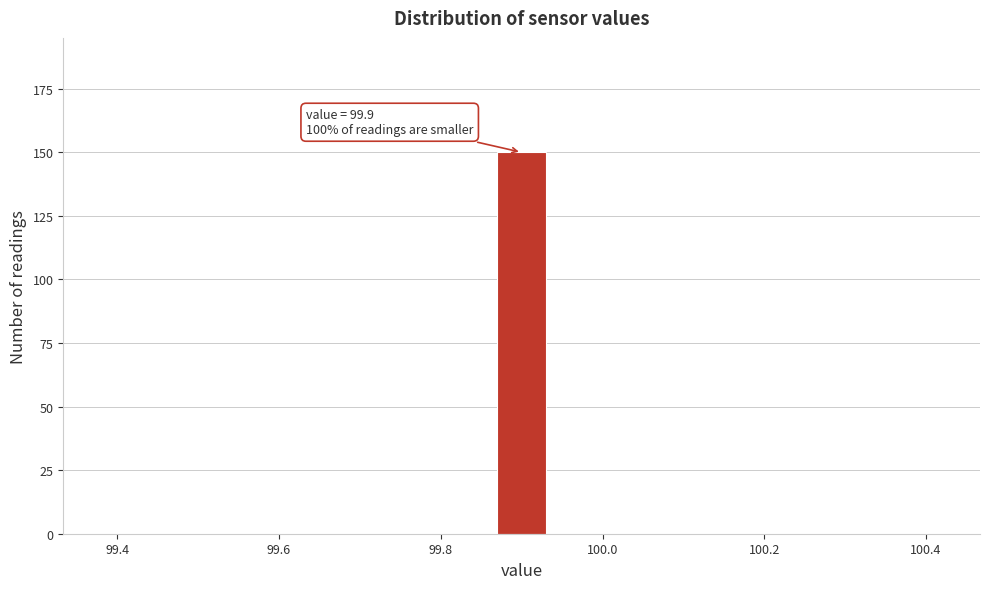

Read against the x-axis, roughly where is the centre of the tallest bar?

99.90